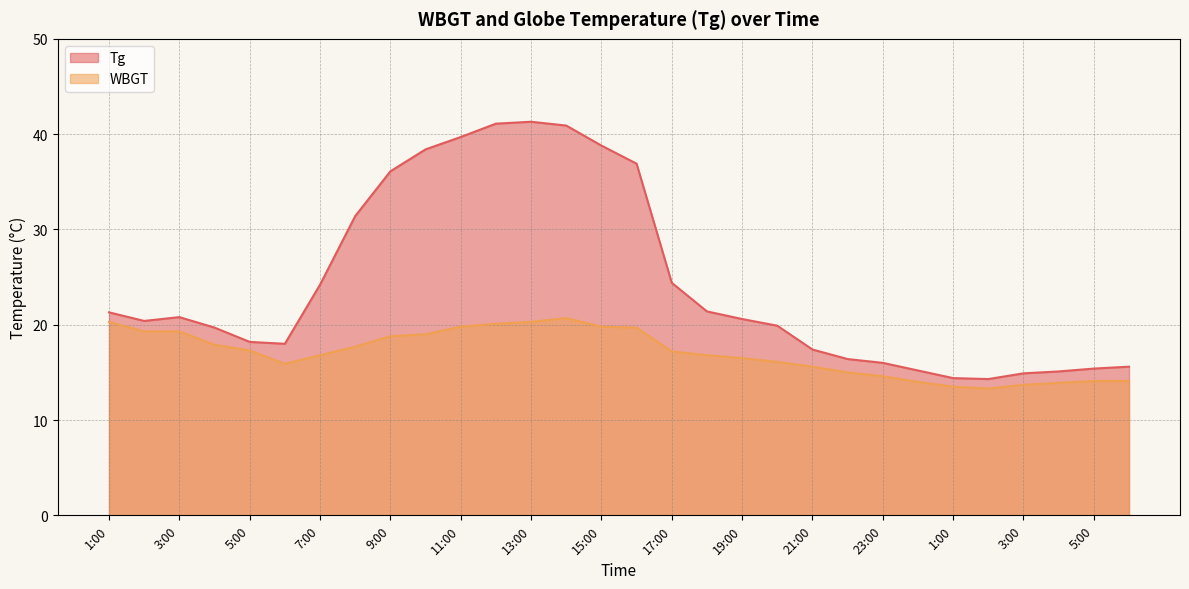

What is the value of the WBGT point at the 19th from the left?

16.5